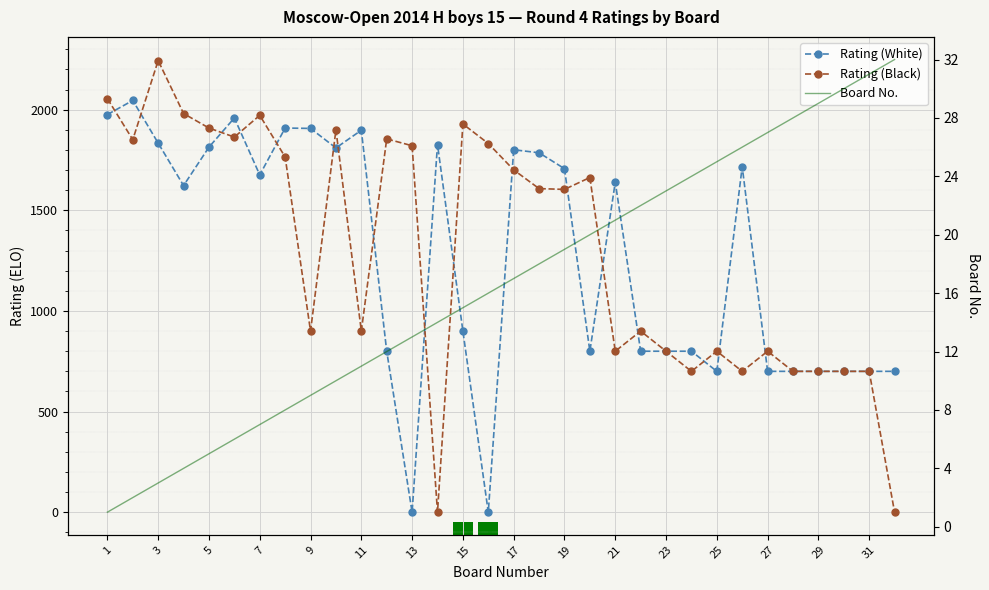

Where does the Rating (White) series first go above 1640?

1